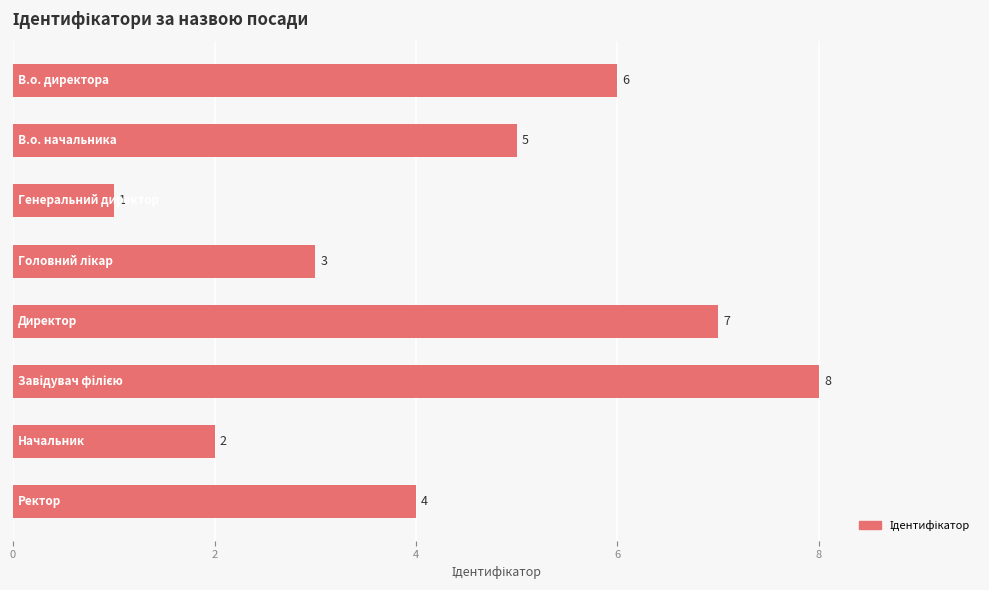

What is the greatest value displayed?

8